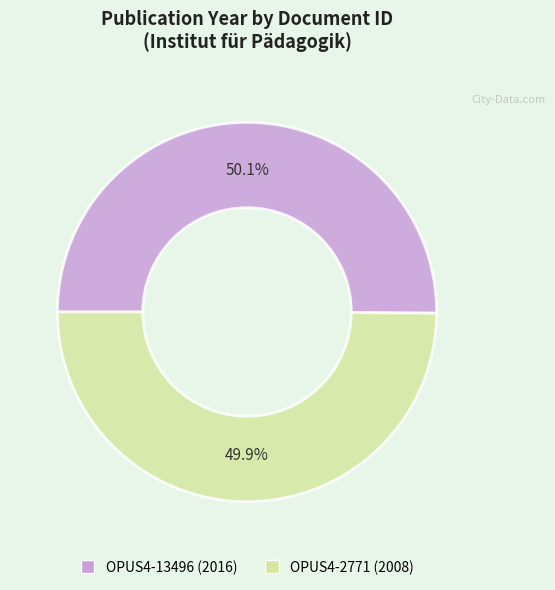

Is it true that OPUS4-2771 is 44% of the pie?

False